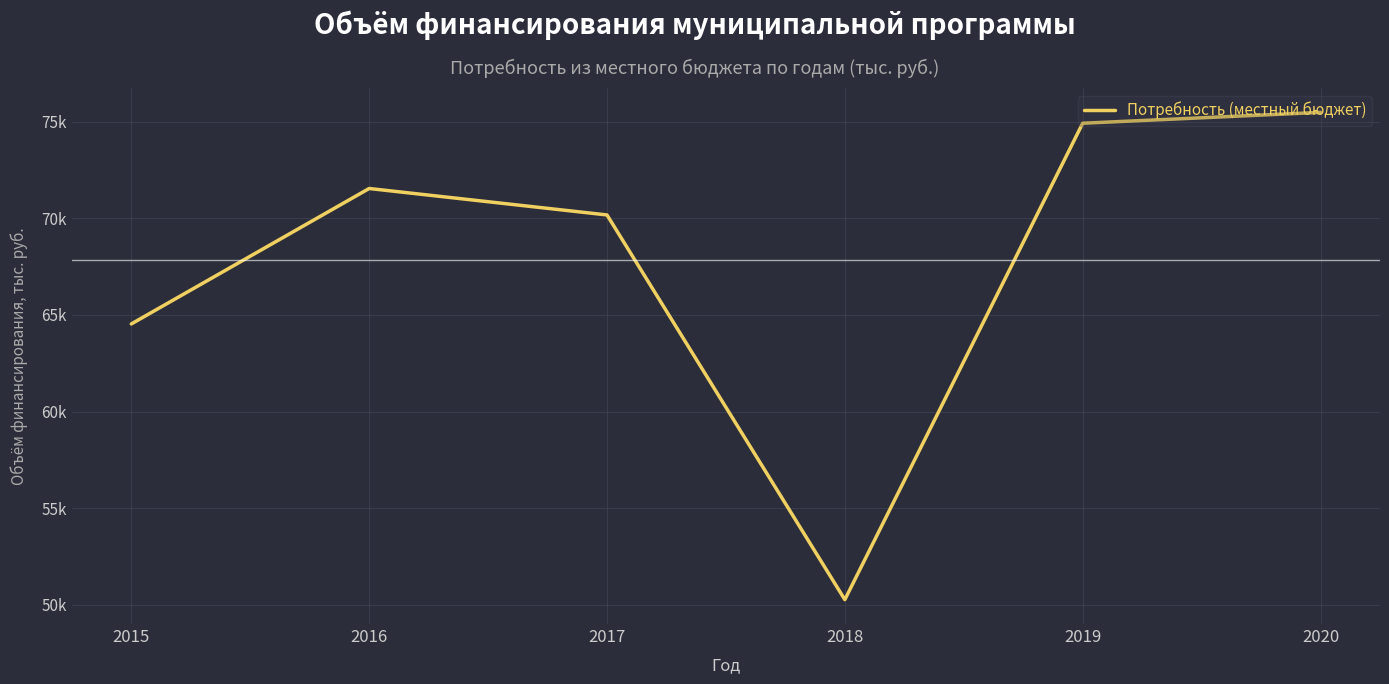

At which category does the data reach its first local peak?

2016